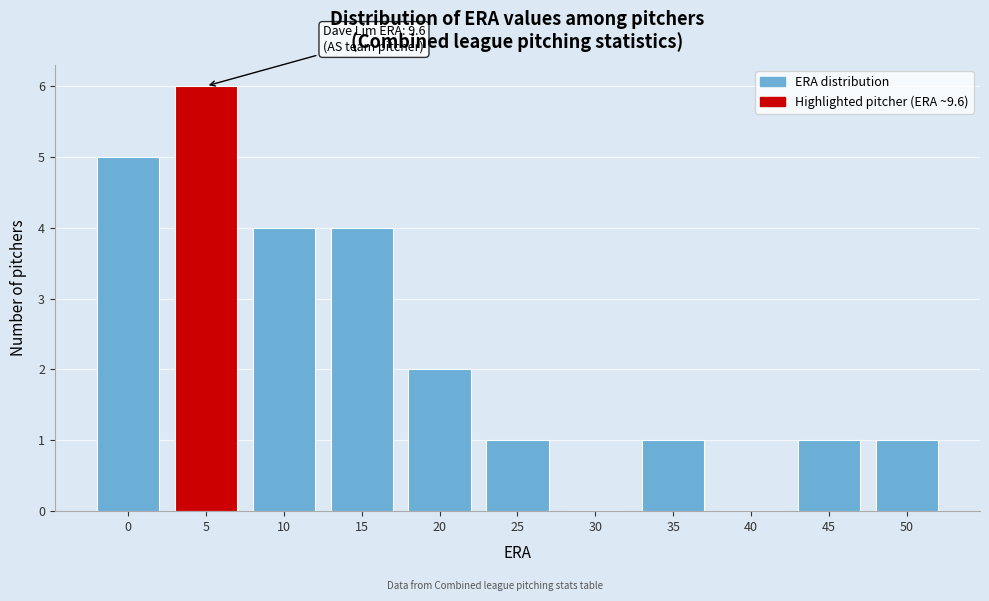

Reading left to right, list all the values displayed in this chart.

0=5	5=6	10=4	15=4	20=2	25=1	30=0	35=1	40=0	45=1	50=1